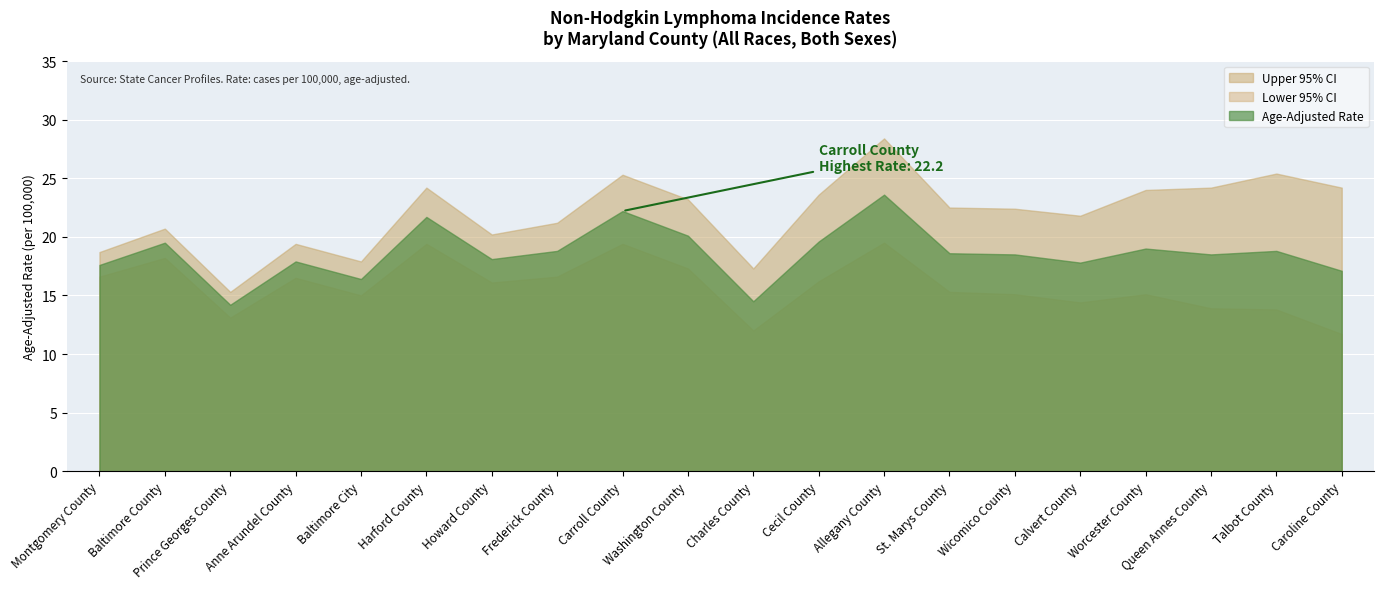

Between Baltimore County and Anne Arundel County, which series saw the biggest shift?

Lower 95% CI